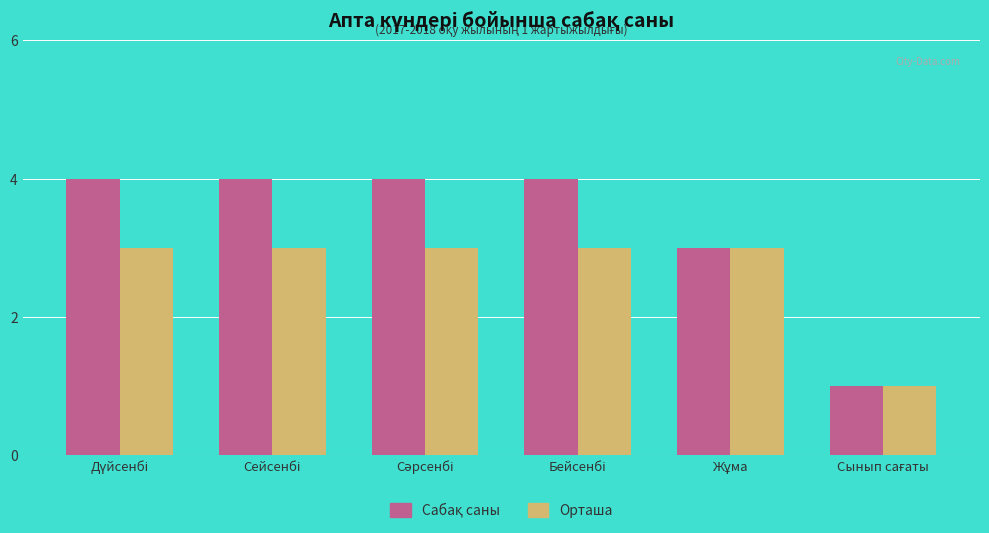

At how many categories does at least one series exceed 2?

5